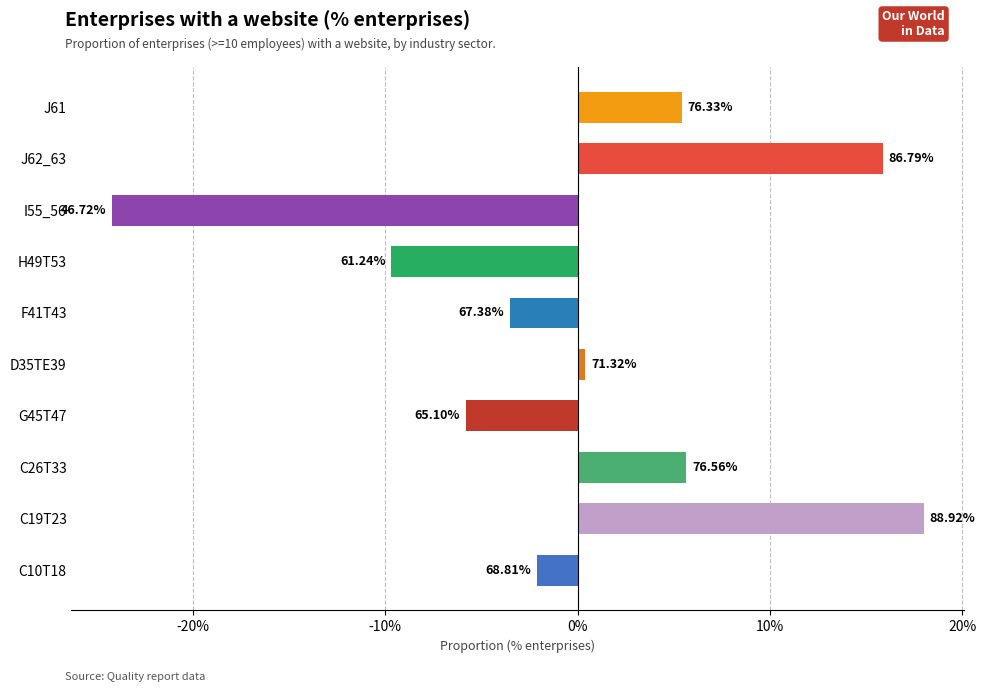

How many data points are less than 0?

5